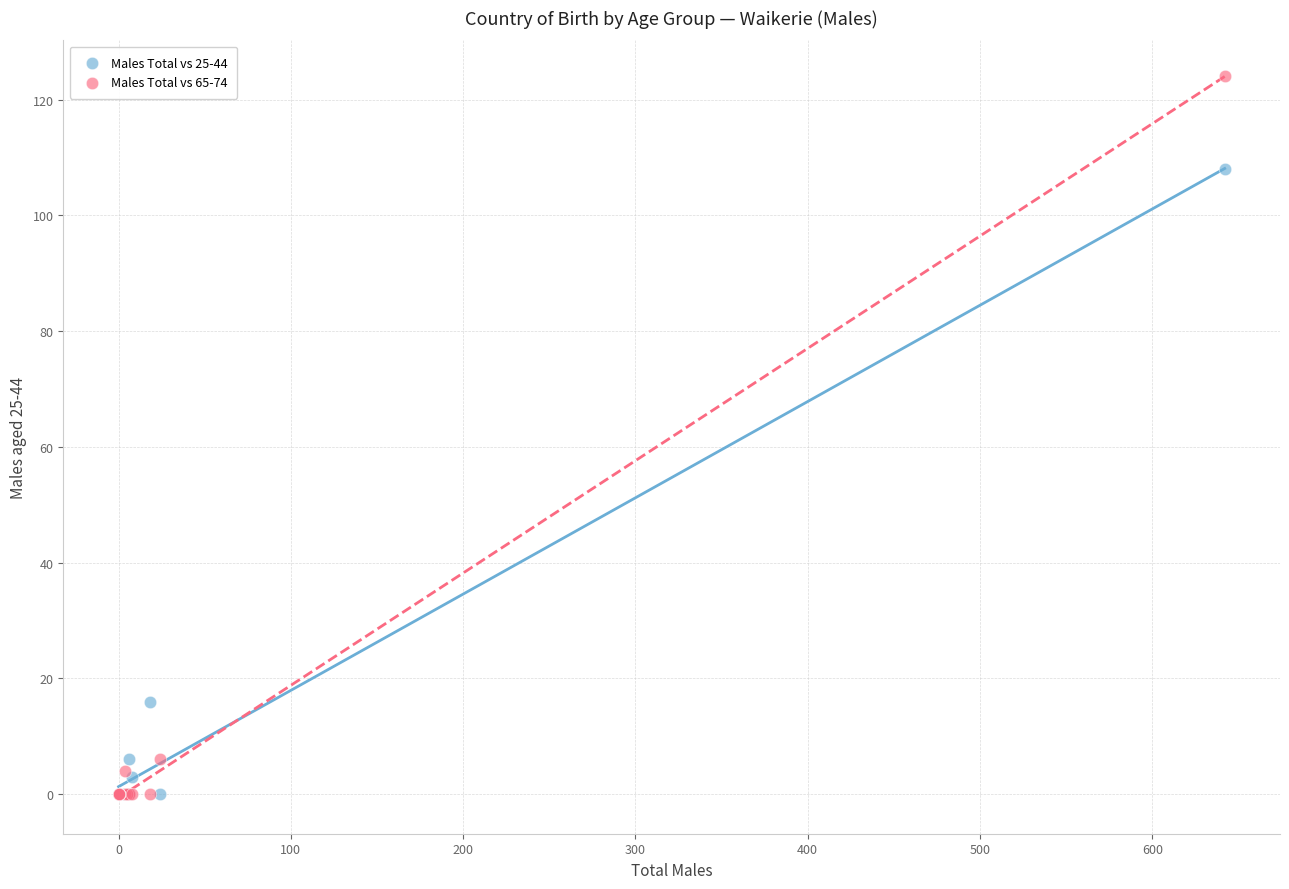

What are all the series names shown in the legend?

Males Total vs 25-44, Males Total vs 65-74